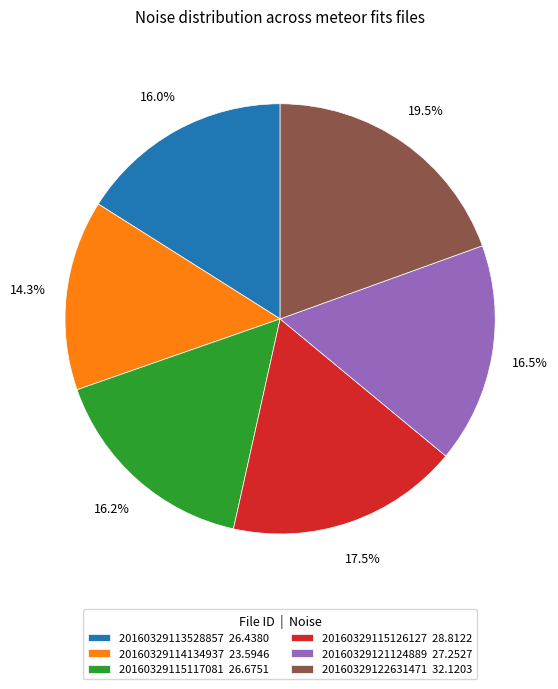

The 20160329121124889 slice represents 29% of the pie. True or false?

False